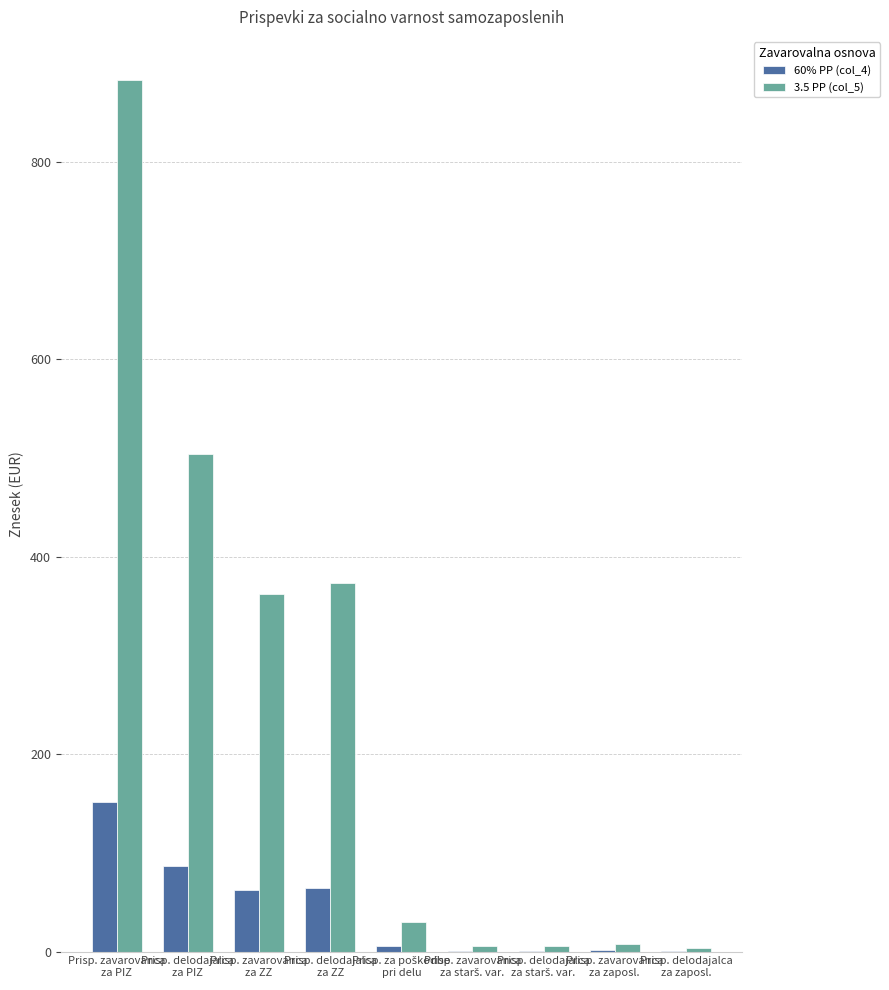

Which series has the largest total across all categories?

3.5 PP (col_5)